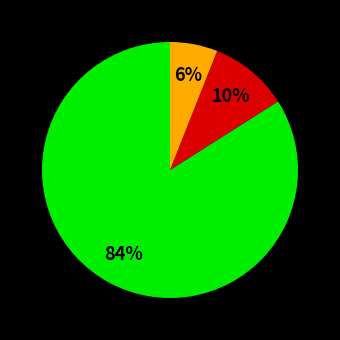

Is there a majority slice in this chart?

Yes